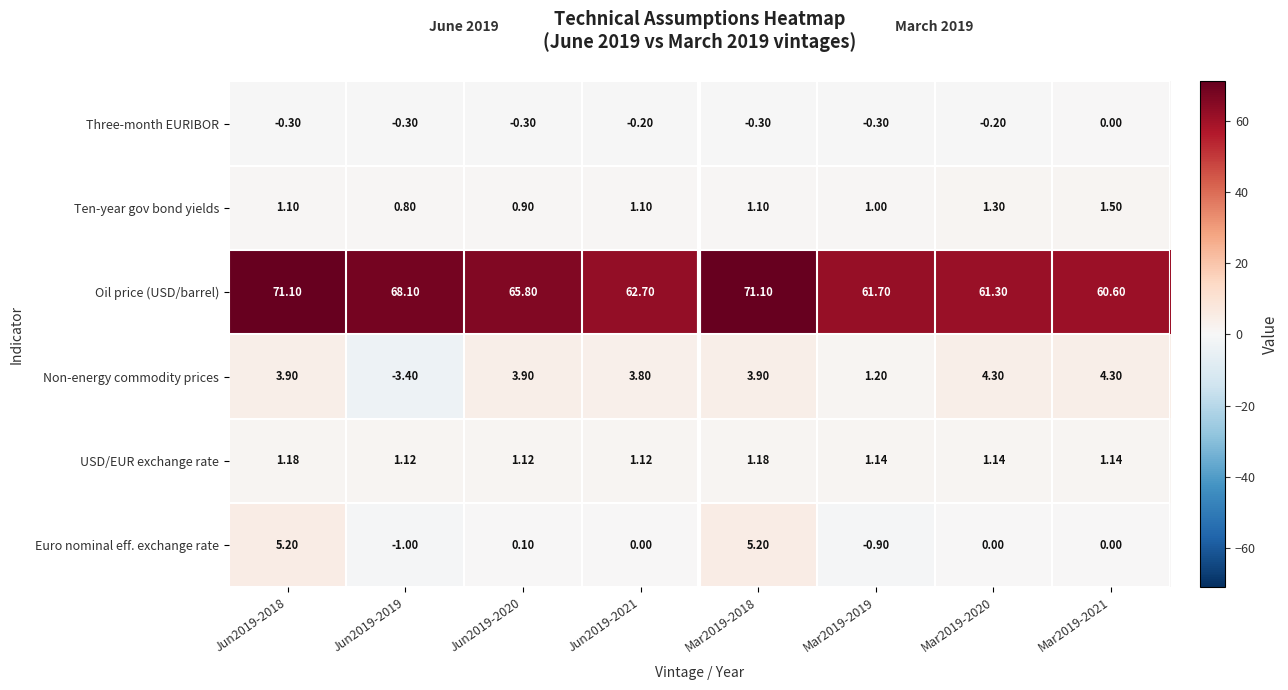

Which series has the widest spread of values?

Oil price (USD/barrel)